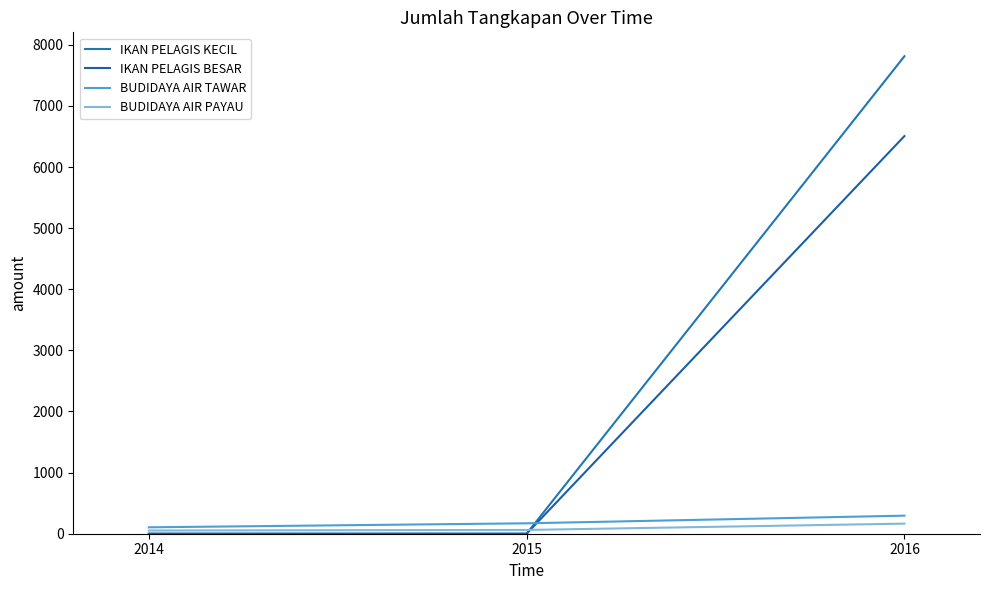

Is this an area chart (filled region under the line)?

No